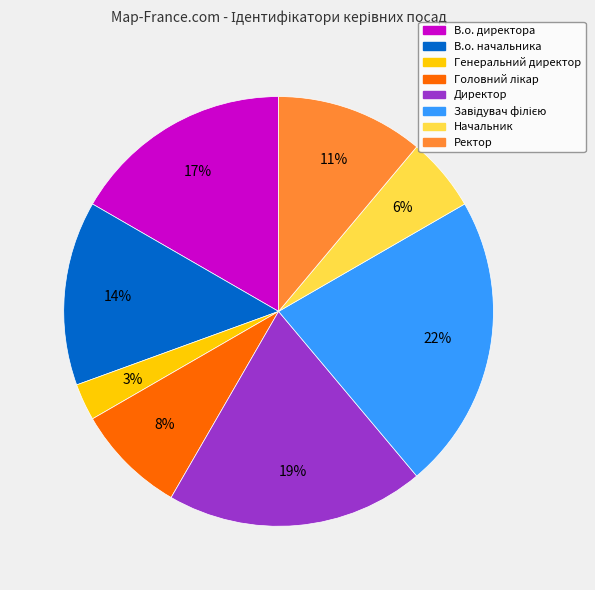

How many slices are in this pie chart?

8